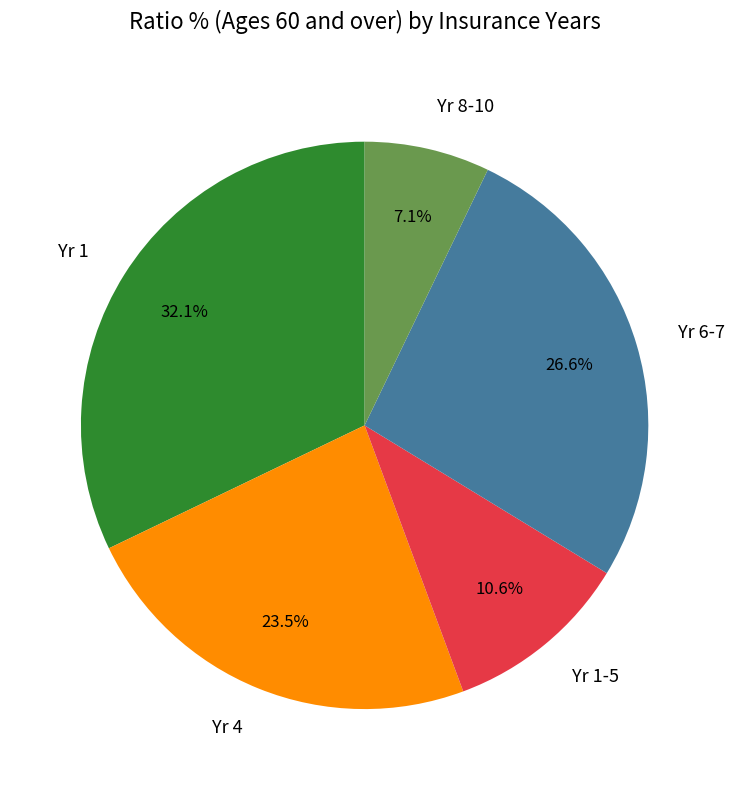

Does any single category account for the majority?

No